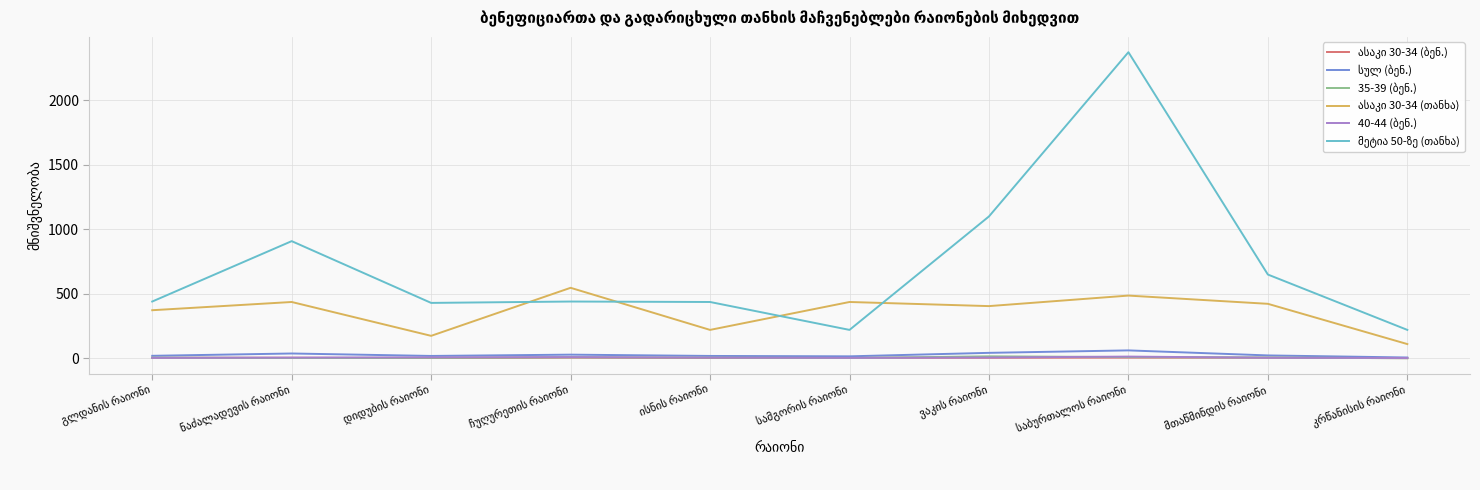

How many lines are shown in the chart?

6